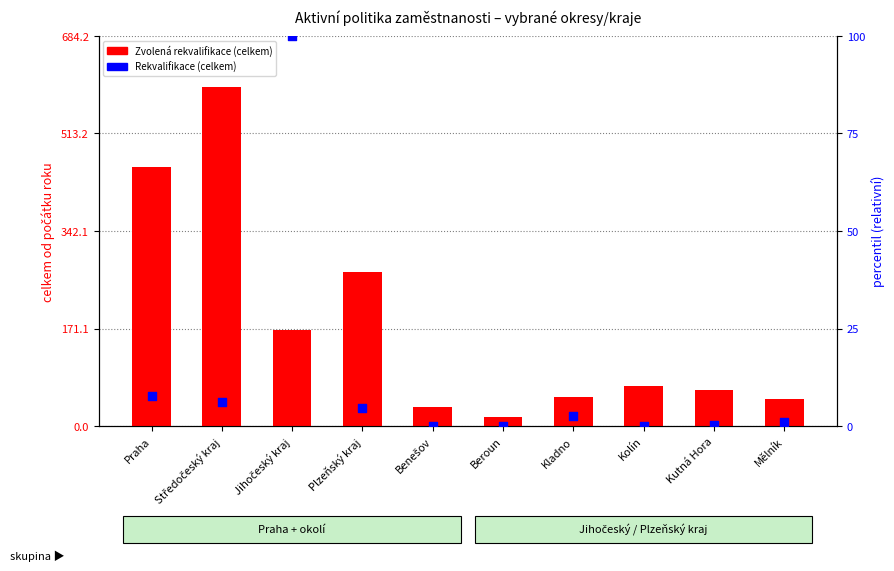

Which series reaches the minimum Y coordinate?

Rekvalifikace (celkem)